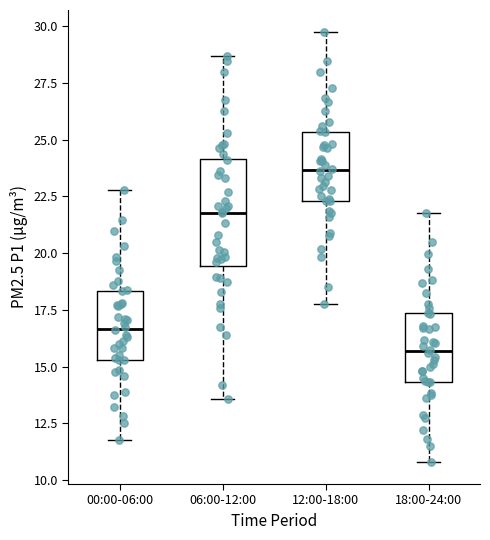

Which box's median line is the highest?

12:00-18:00